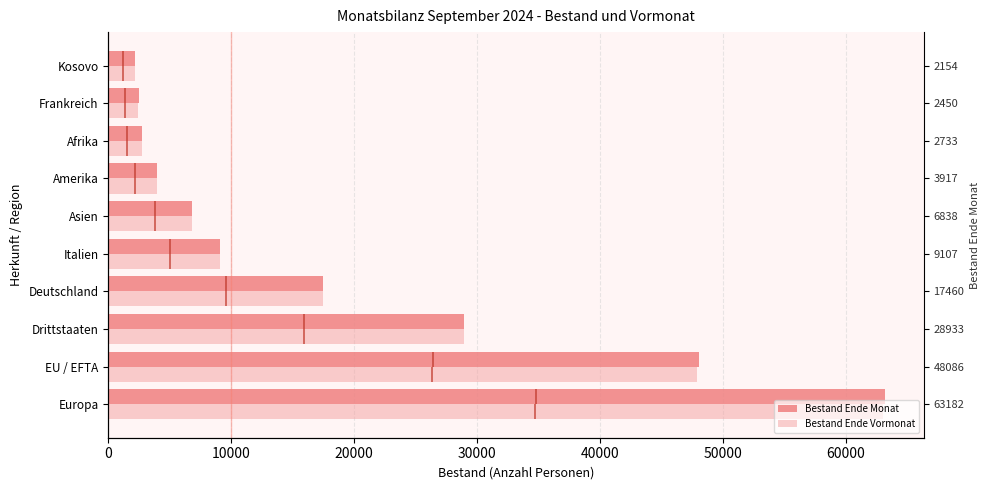

True or false: Bestand Ende Vormonat has a value of 2432 at Frankreich.

True